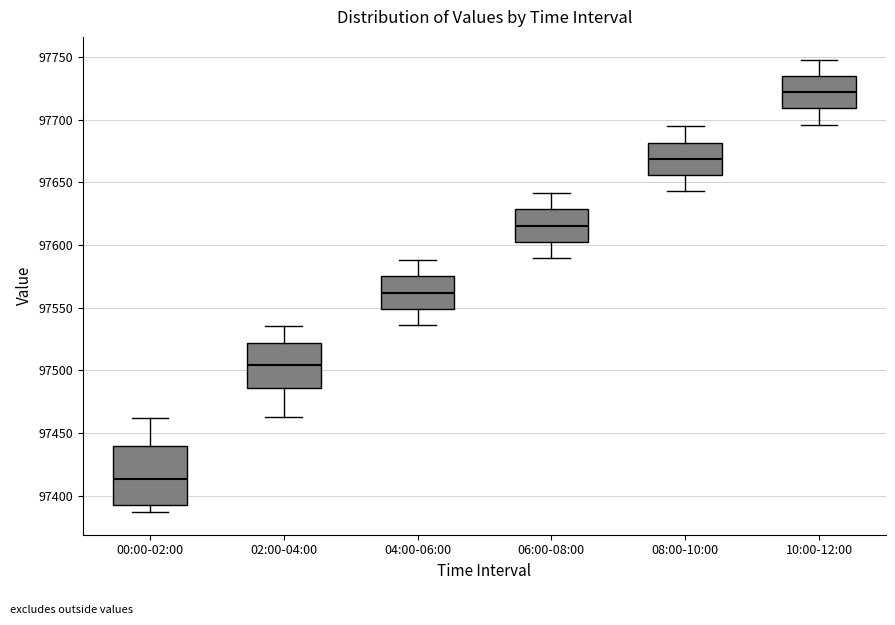

Which box is the tallest, from its lower edge to its upper edge?

00:00-02:00